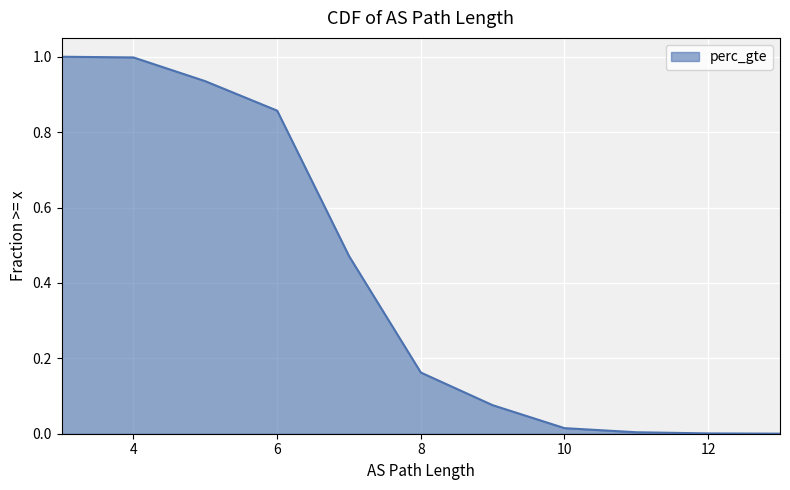

What is the maximum value shown in the chart?

1.0